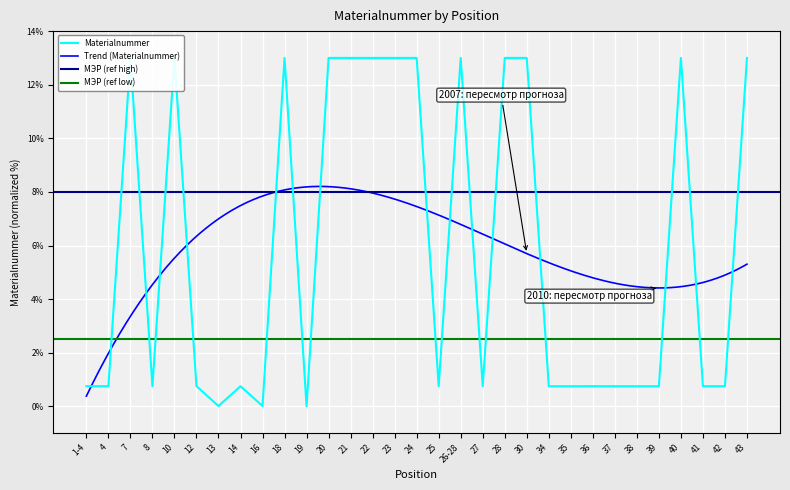

True or false: the data shows 0.8 at 34.

True